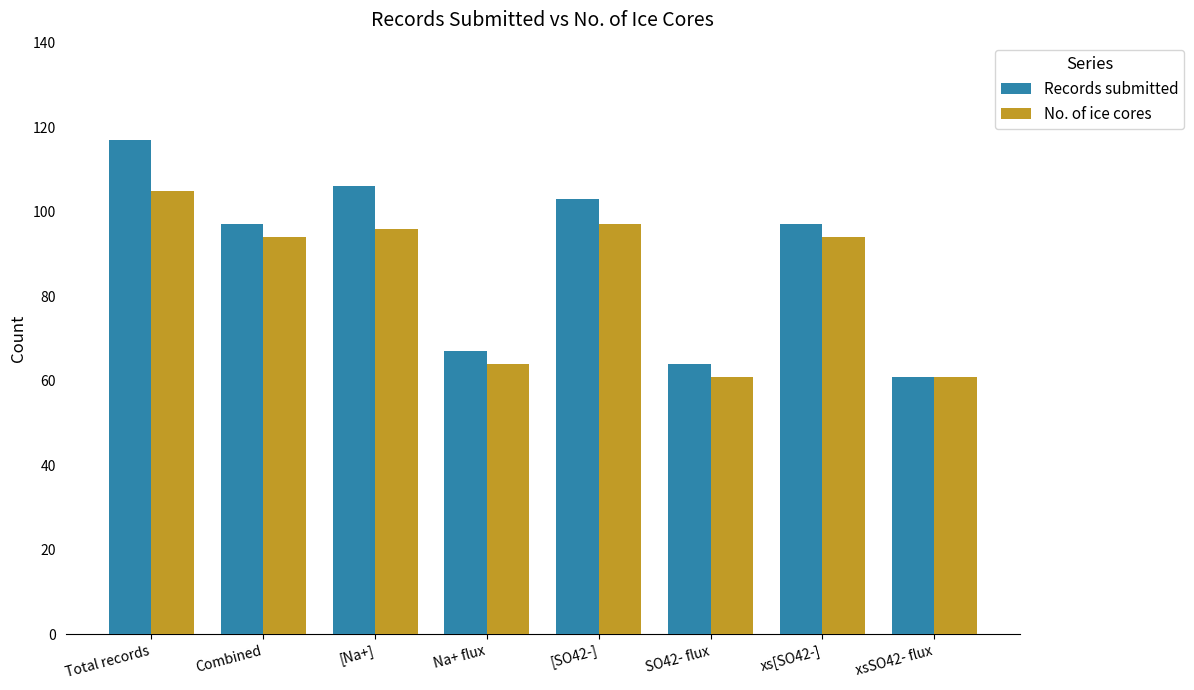

What is the difference between the maximum and minimum values in the No. of ice cores series?

44